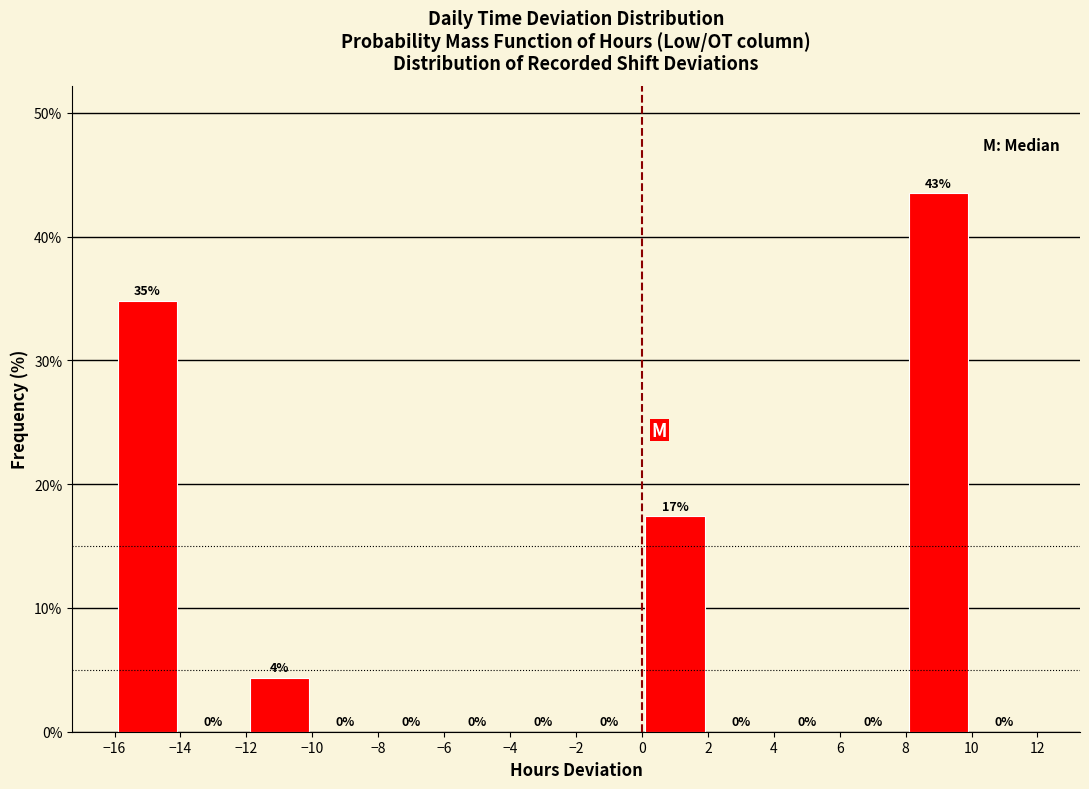

Over which range of the x-axis is the bar tallest?

8 to 10